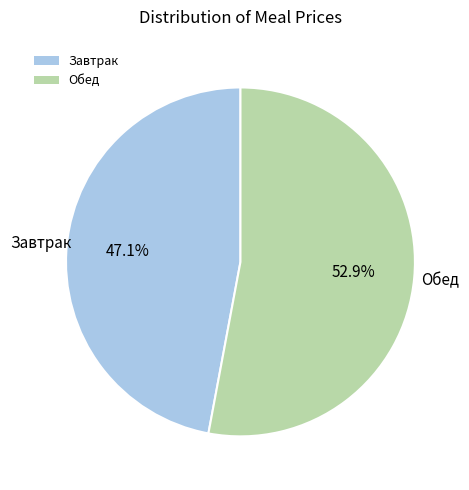

Does any single category account for the majority?

Yes